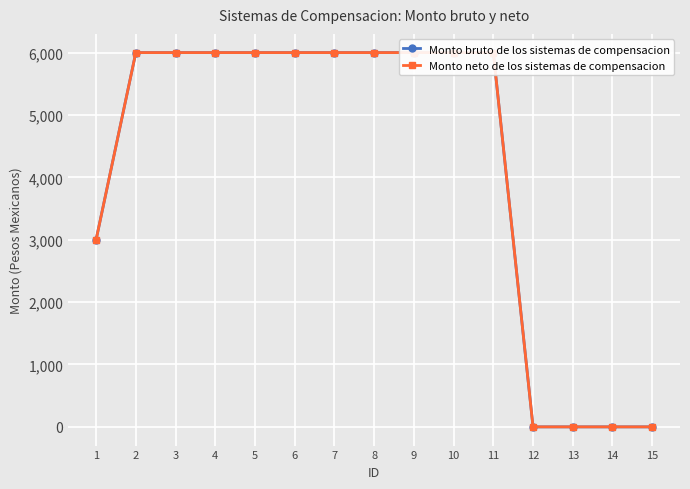

Which series changed the most between 4 and 15?

Monto bruto de los sistemas de compensacion